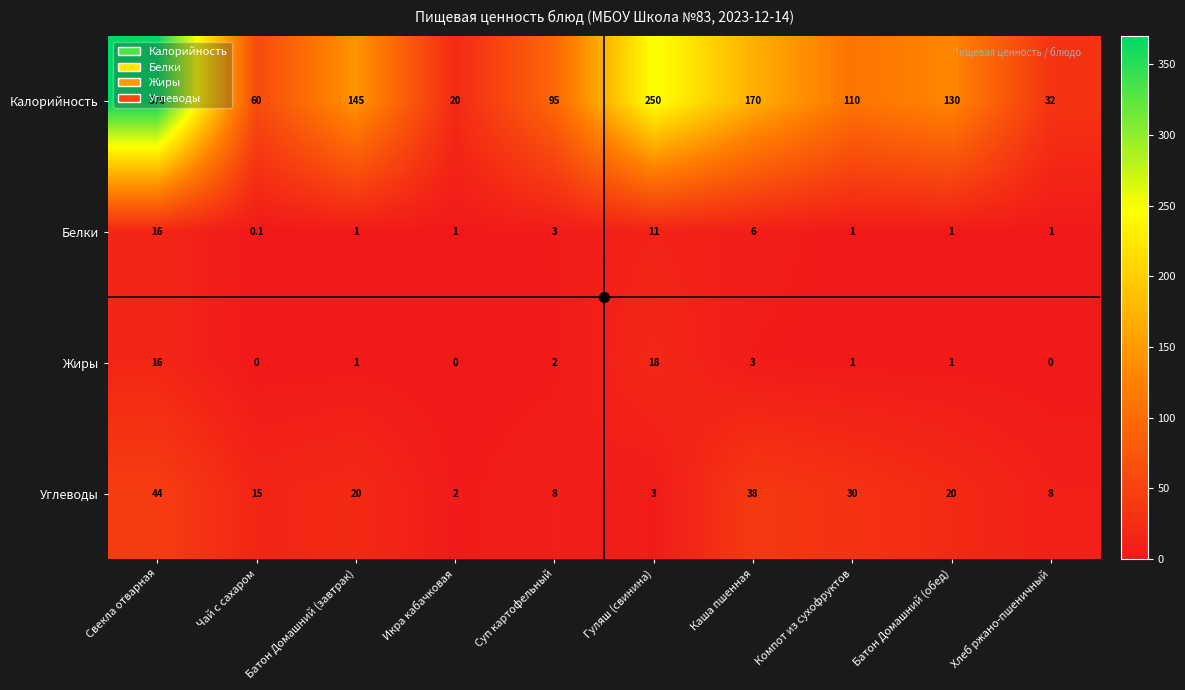

What is the sum of all Калорийность values?

1382.0